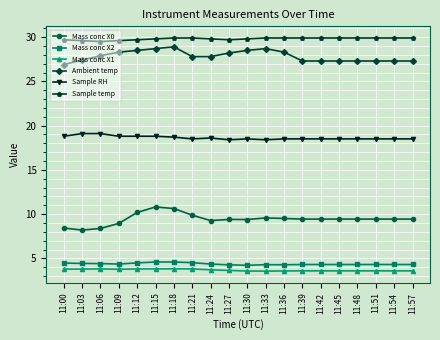

At how many categories does at least one series exceed 24?

20